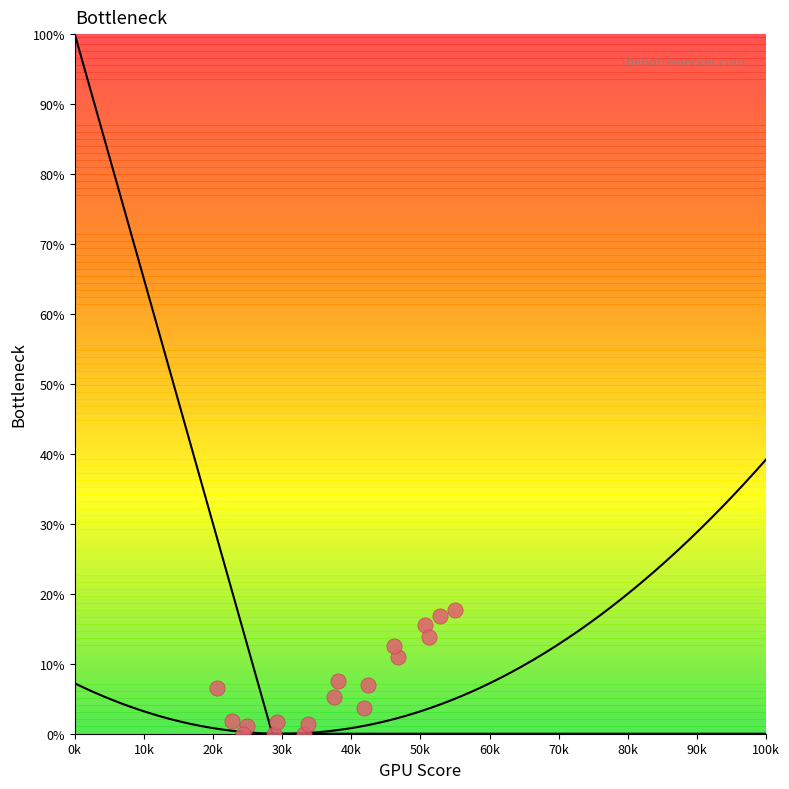

What is the range of Y values (max minus min)?

17.7